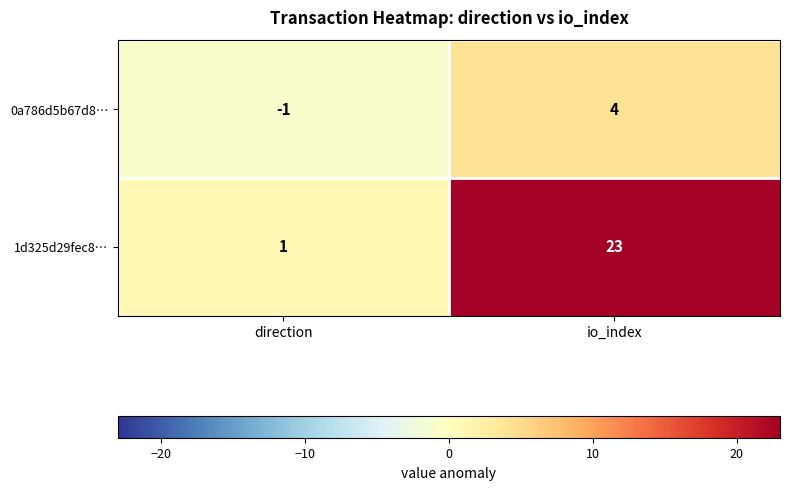

What is the smallest value displayed?

-1